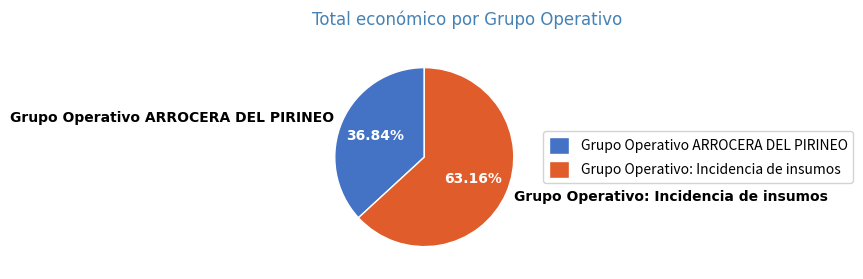

The Grupo Operativo: Incidencia de insumos slice represents 63% of the pie. True or false?

True